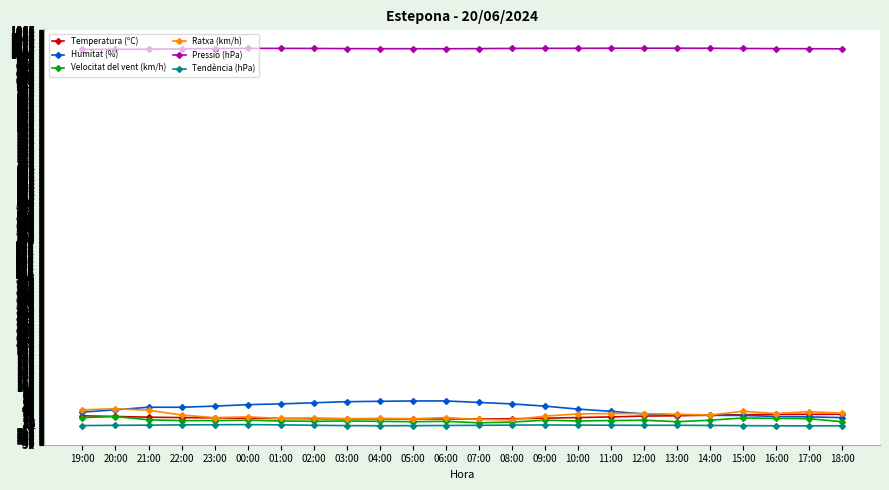

The value of Pressió (hPa) at 04:00 is 1459.5. True or false?

False